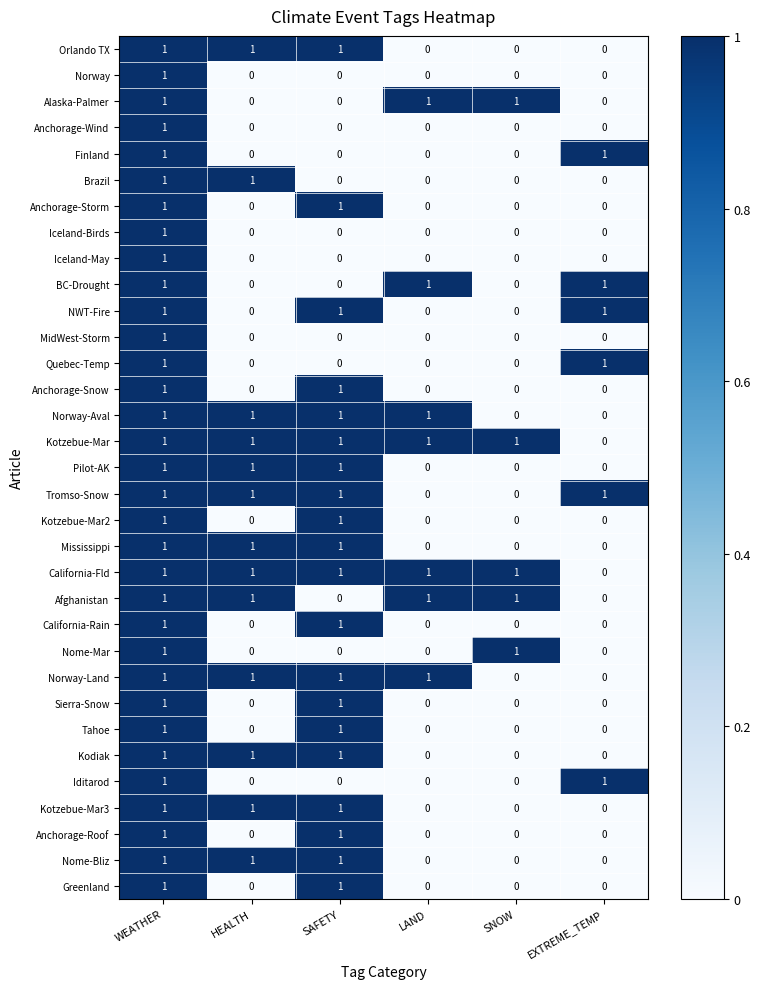

The Kotzebue-Mar3 series shows 2 at WEATHER. True or false?

False